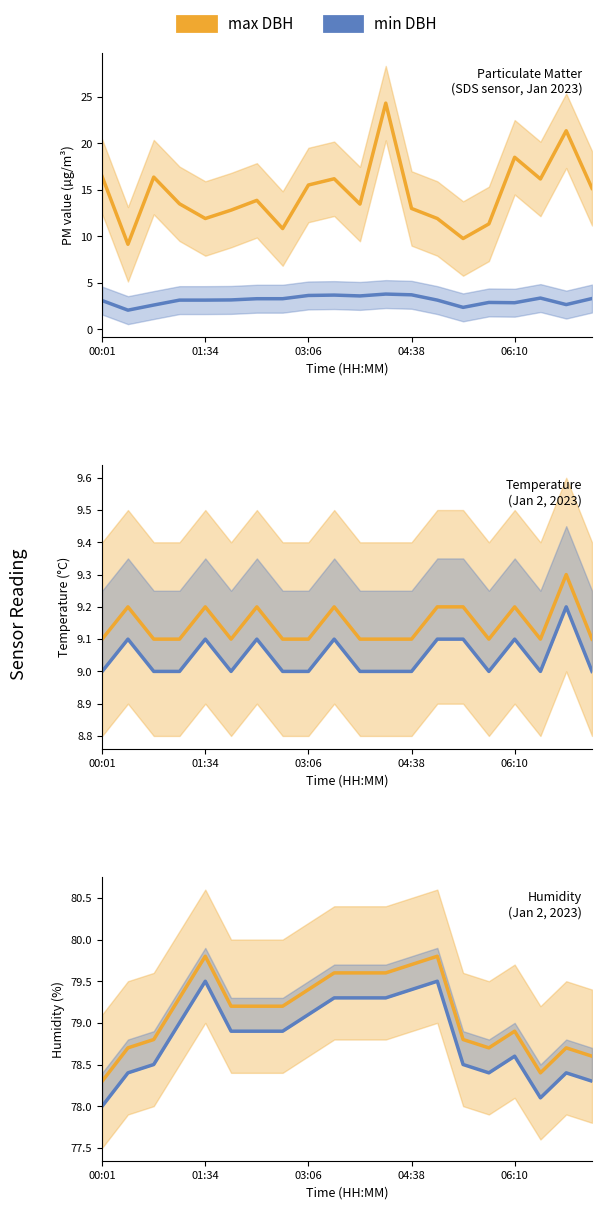

Where does the SDS_P2 (min) series first go above 3?

00:01